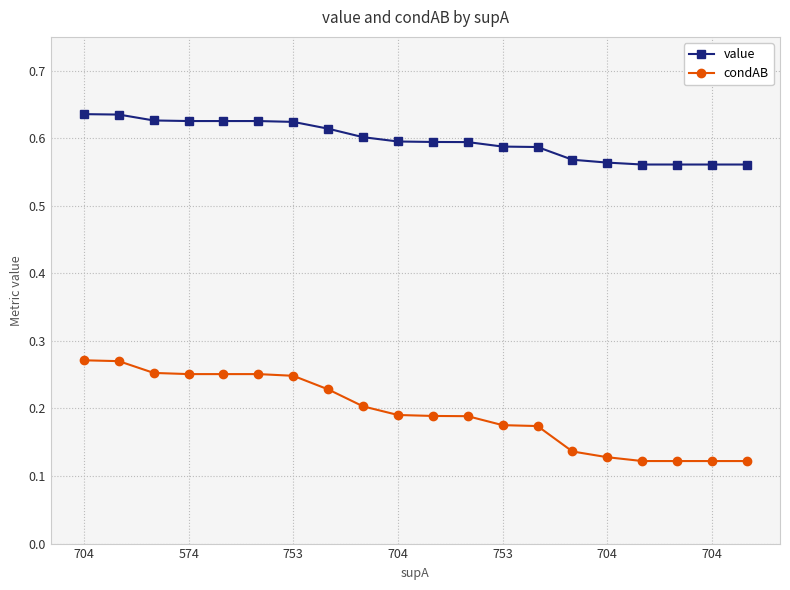

Which series has the largest range (max minus min)?

condAB